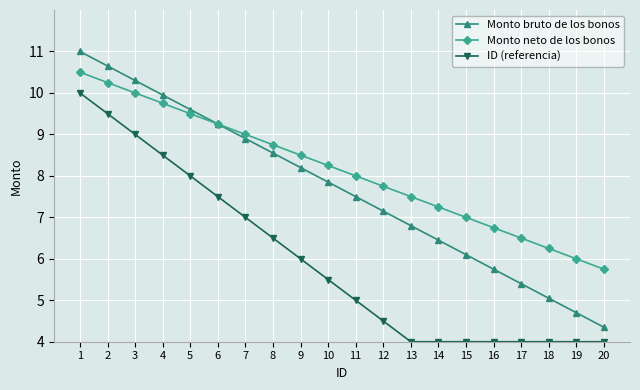

Rank the series at 16 from highest to lowest value.

Monto neto de los bonos, Monto bruto de los bonos, ID (referencia)